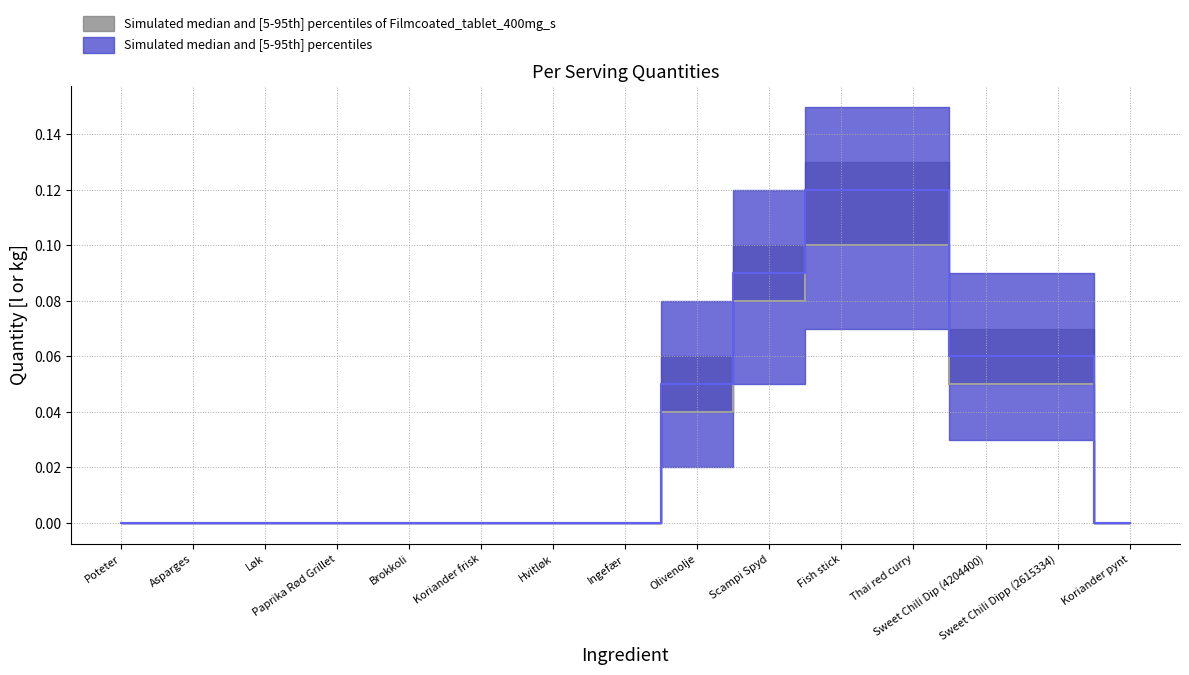

True or false: Simulated median and [5-95th] percentiles of Filmcoated_tablet_400mg_s and Simulated median and [5-95th] percentiles intersect in this chart.

False